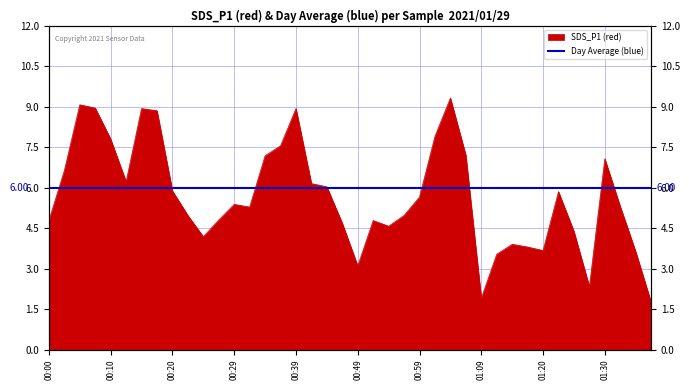

Which category has the lowest value across all series?

01:38